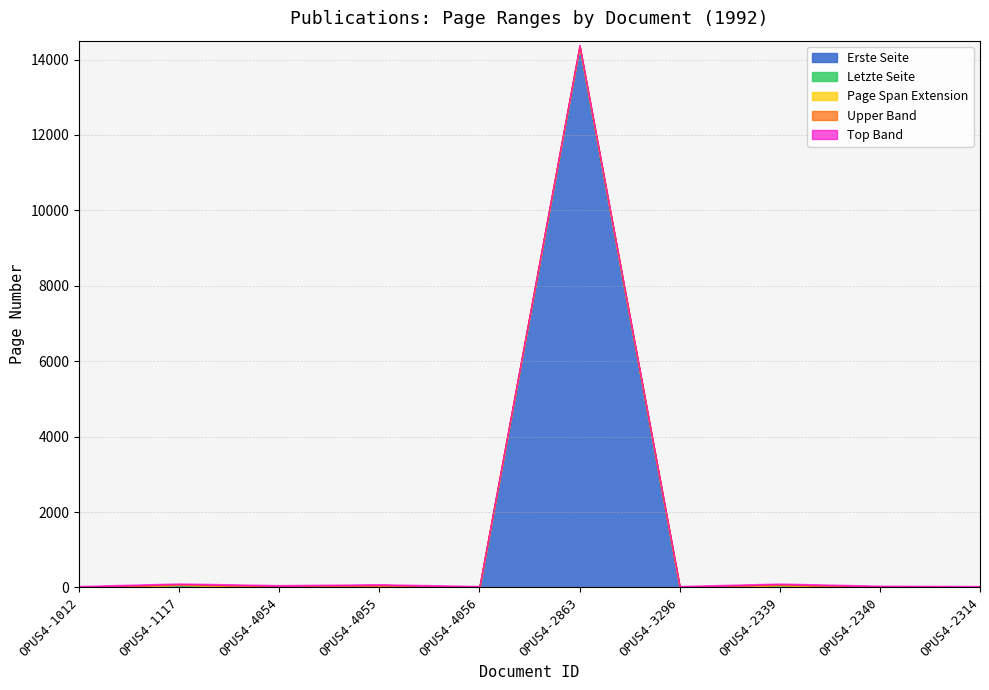

What position from the right is OPUS4-4054?

8